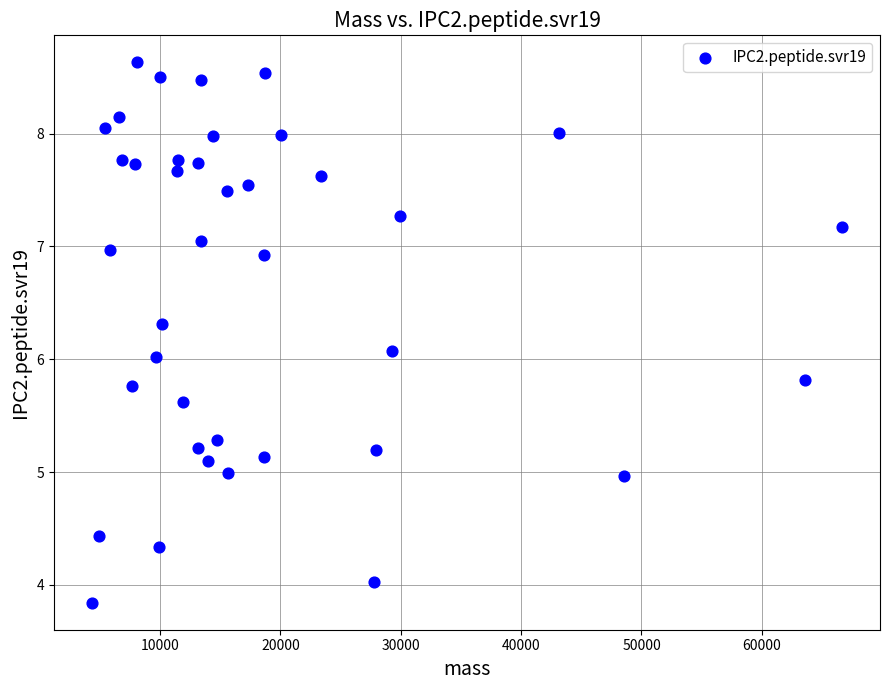

What is the range of Y values (max minus min)?

4.8